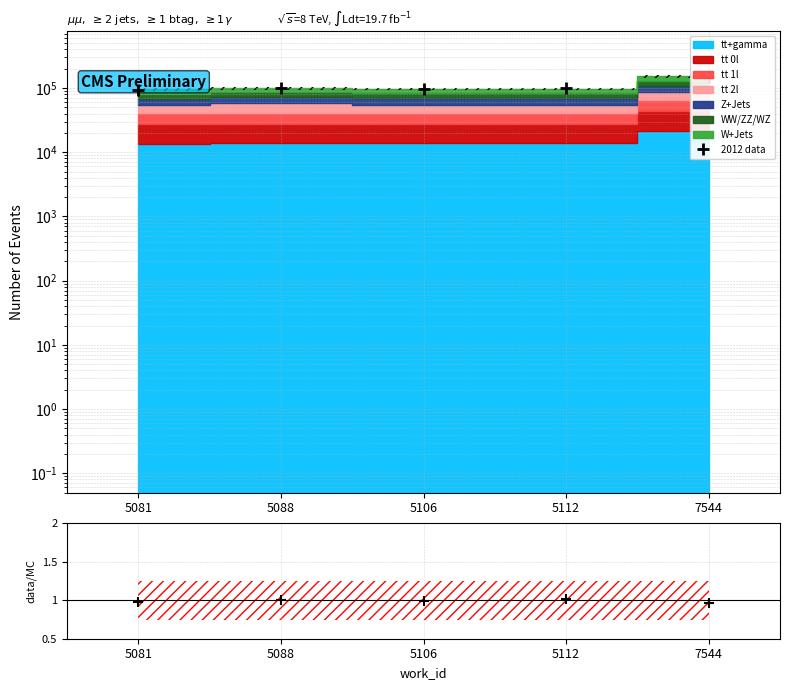

Rank the categories by 2012 data value from highest to lowest.

7544, 5088, 5112, 5106, 5081